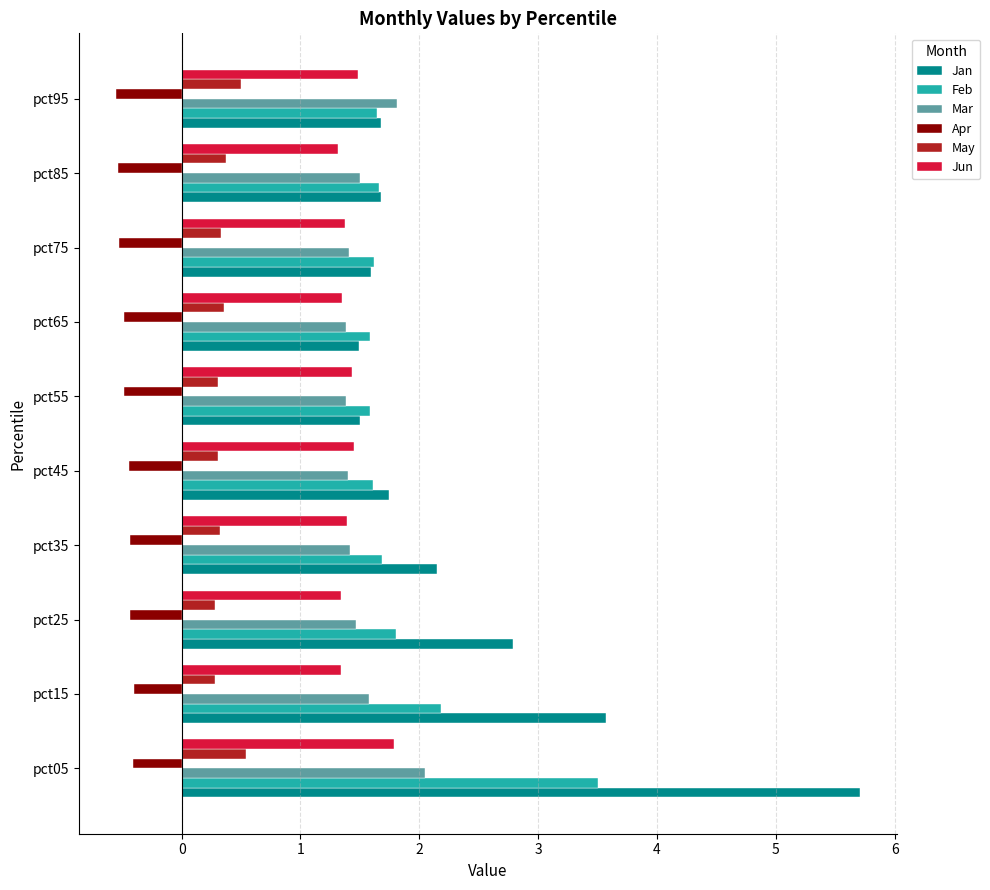

At which category is the sum across all series the highest?

pct05